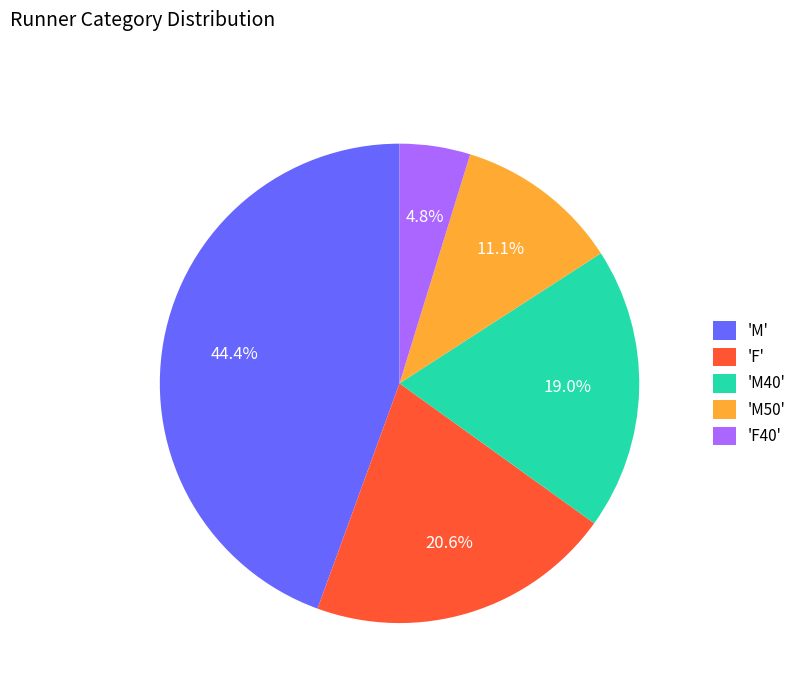

What is the ratio of the value at 'M40' to the value at 'F'?

0.9